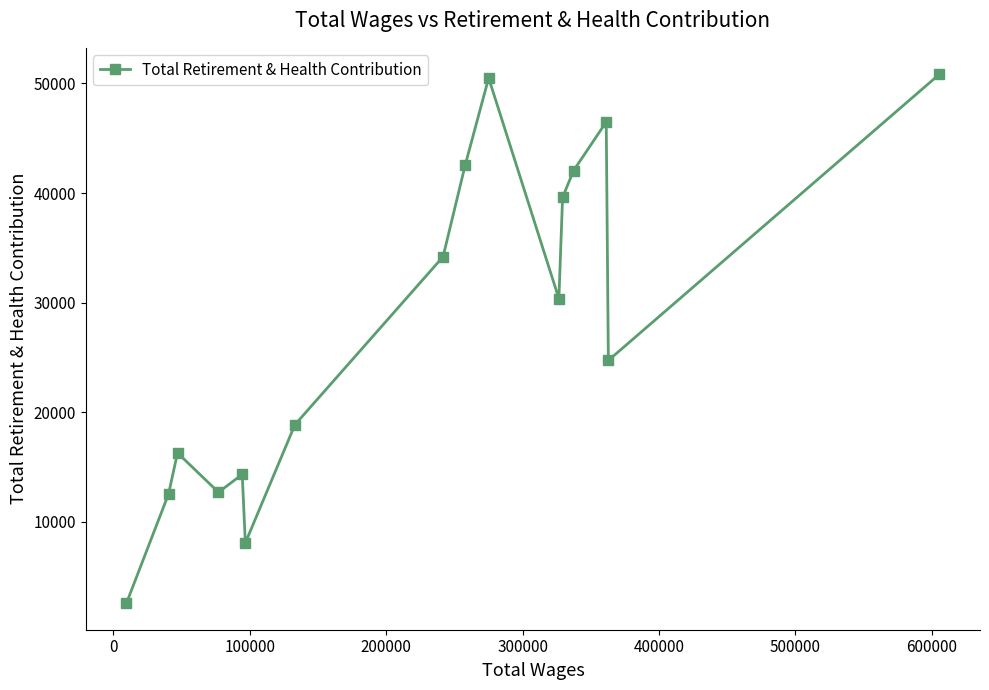

What is the value of the 7th point from the left?

18857